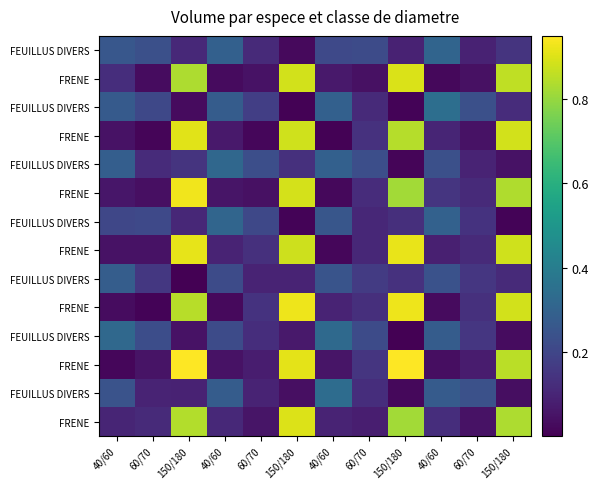

How many categories are shown in the chart?

12